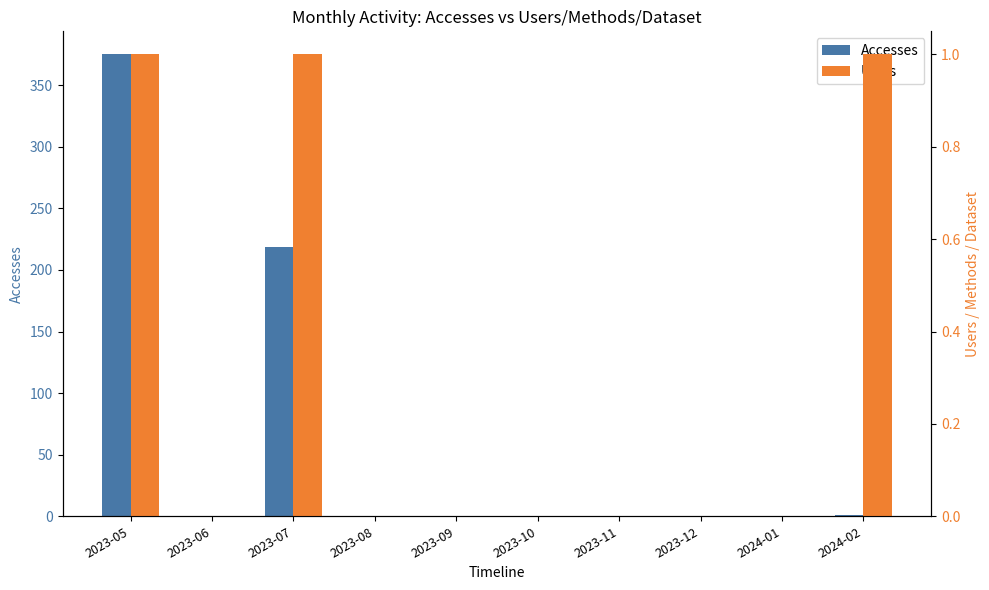

Is it true that Users equals 1 at 2023-07?

True